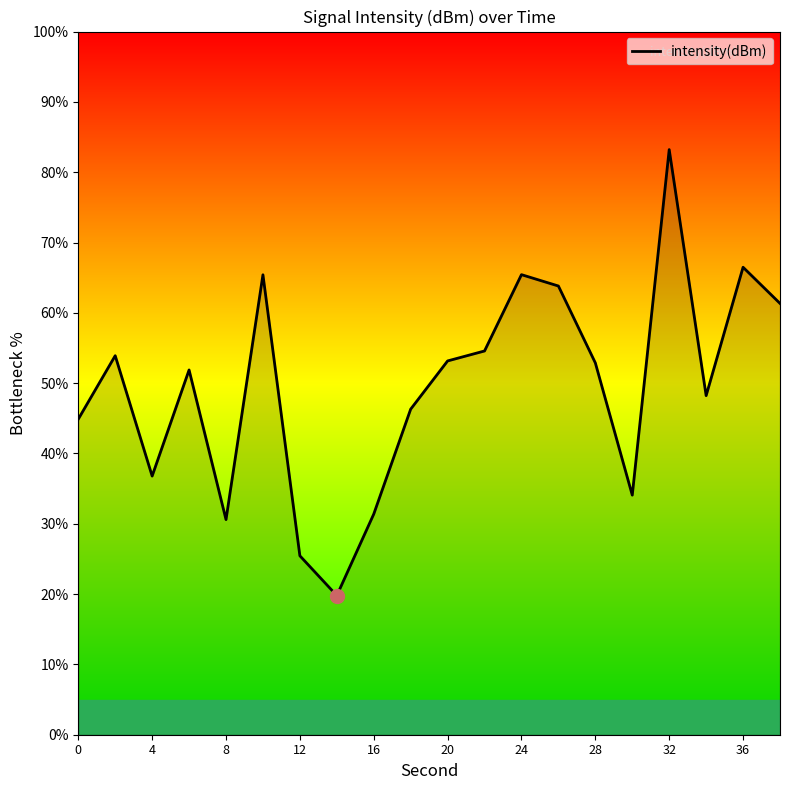

What is the greatest value displayed?

83.2